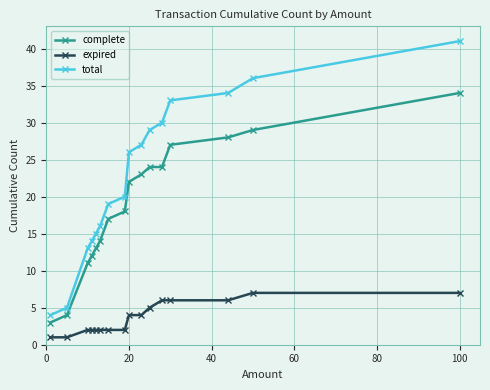

True or false: complete and expired intersect in this chart.

False